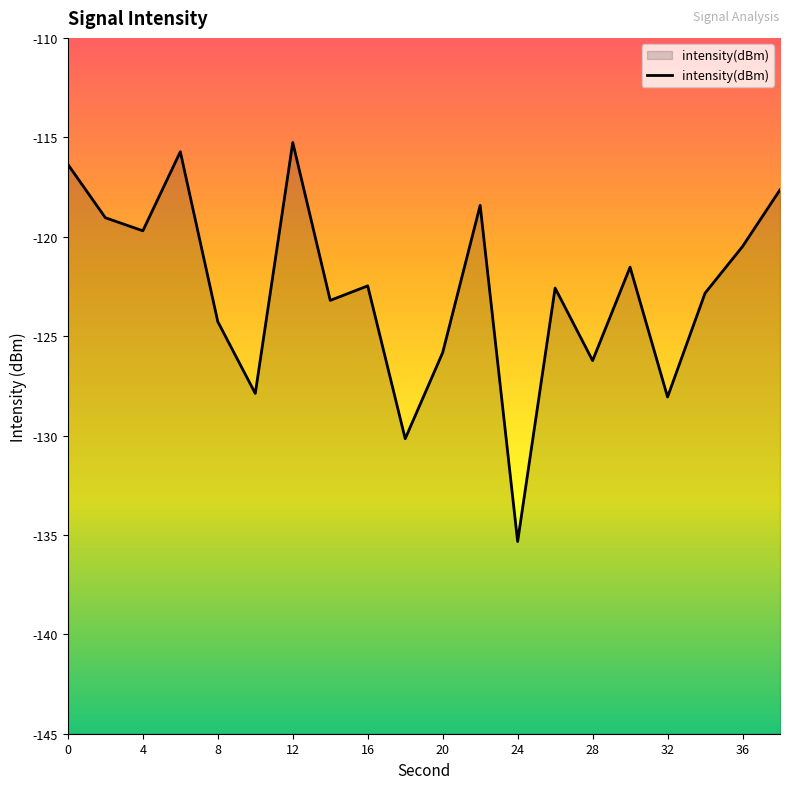

The chart shows a value of -210.2 at 20. True or false?

False